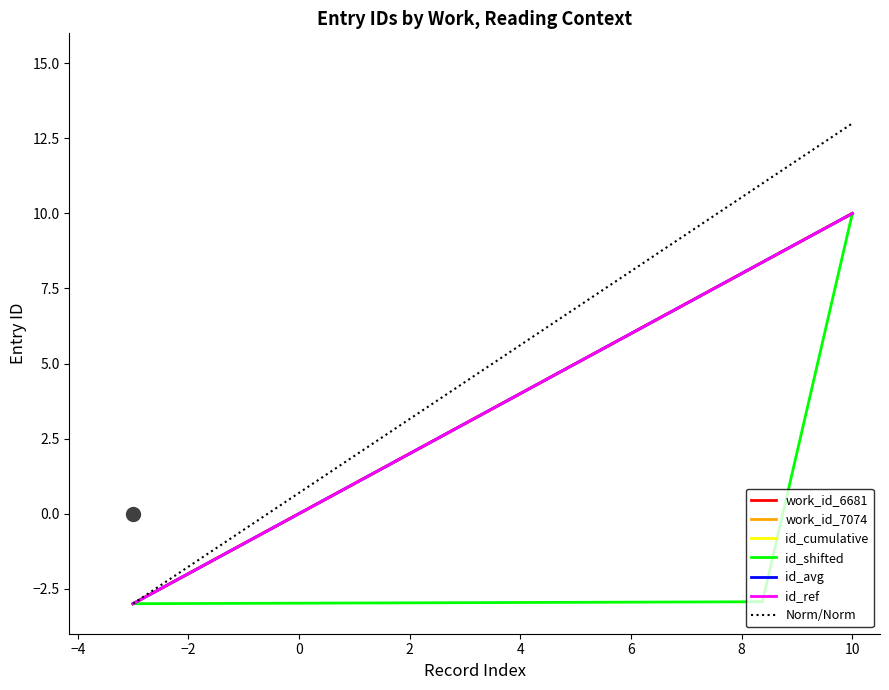

Is this an area chart (filled region under the line)?

No